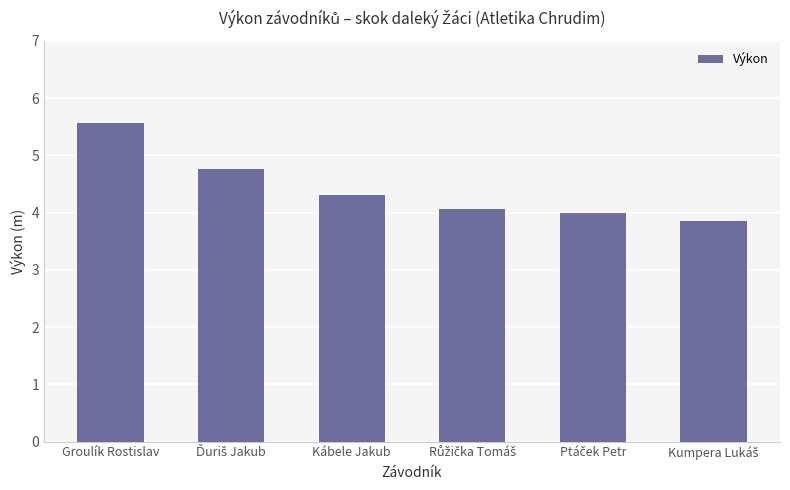

The value at Groulík Rostislav is 5.6. True or false?

True